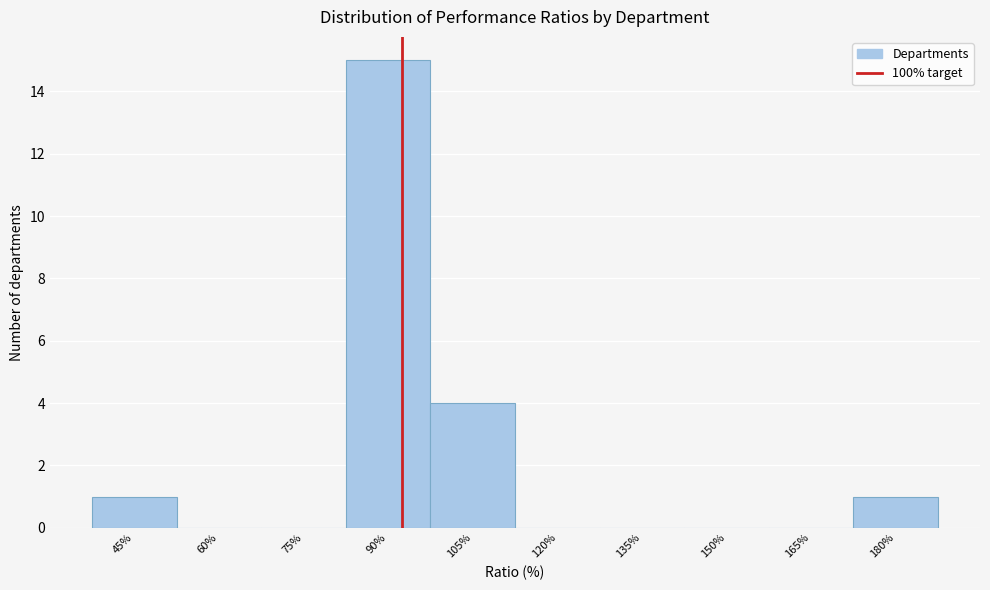

Reading left to right, list all the values displayed in this chart.

45%=1	60%=0	75%=0	90%=15	105%=4	120%=0	135%=0	150%=0	165%=0	180%=1